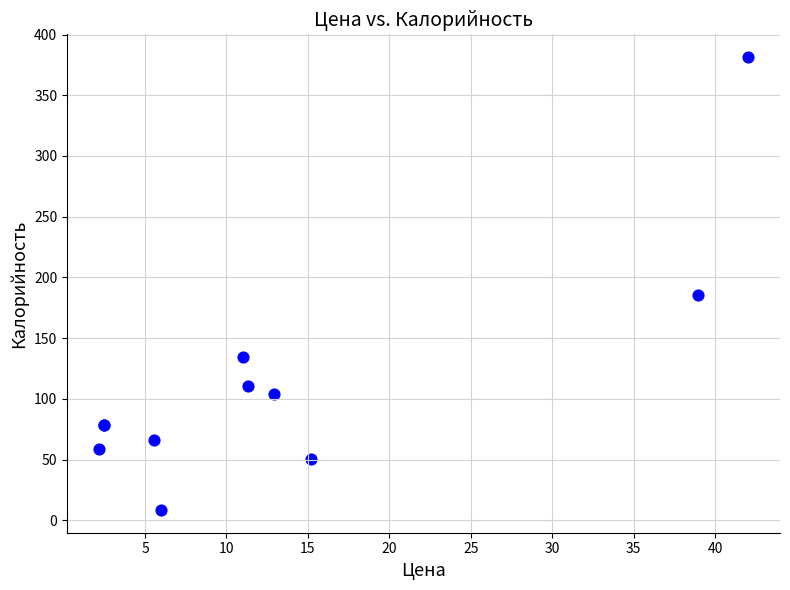

What Y value in the scatter plot is closest to 195?

185.8